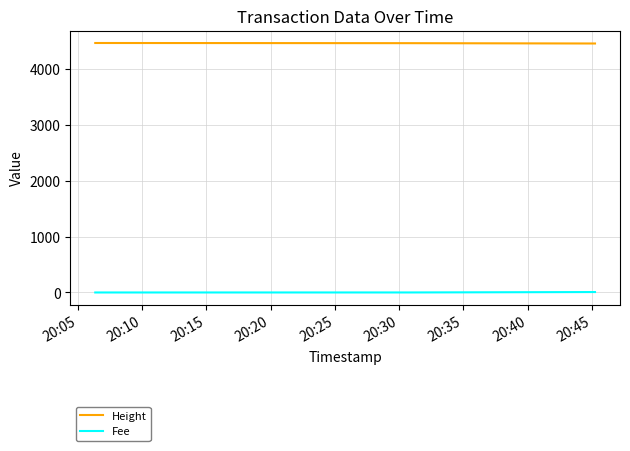

What is the sum of all Fee values?

8.2